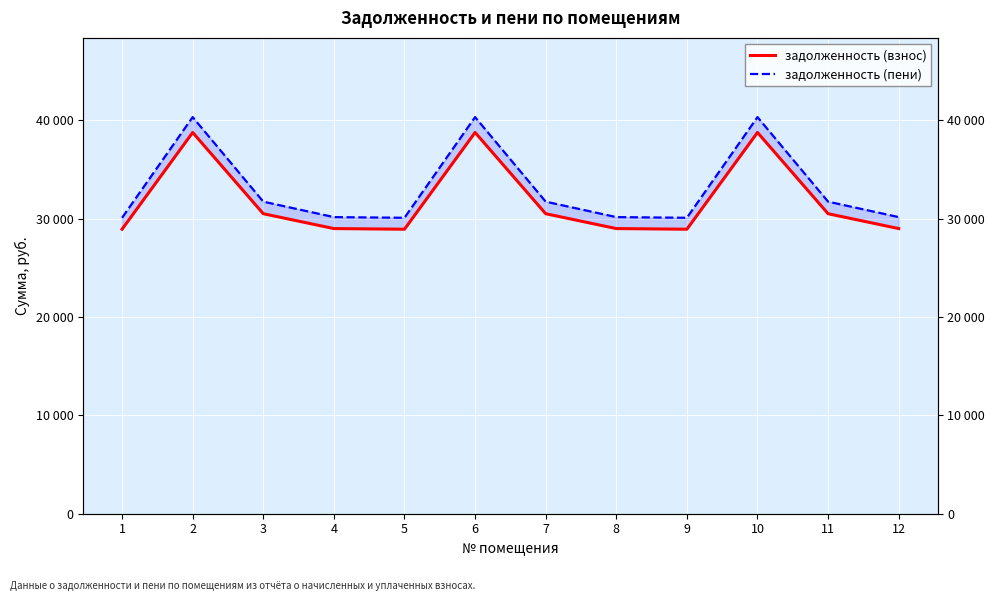

How many lines are shown in the chart?

2